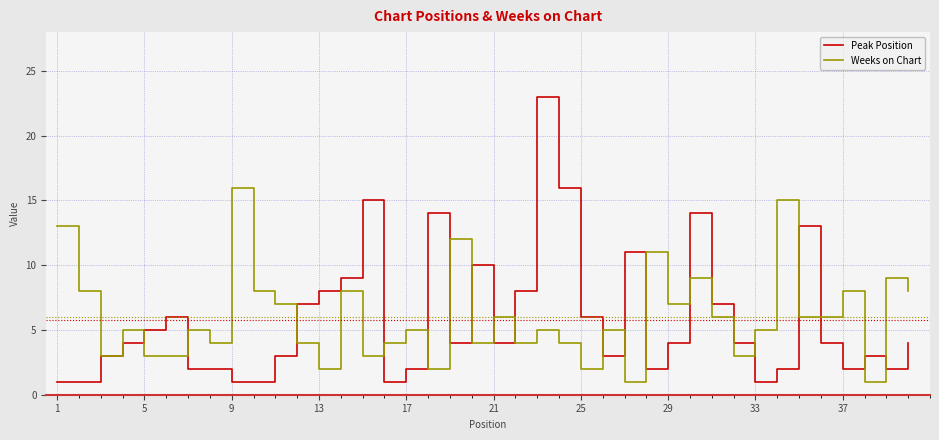

Which series has the widest spread of values?

Peak Position